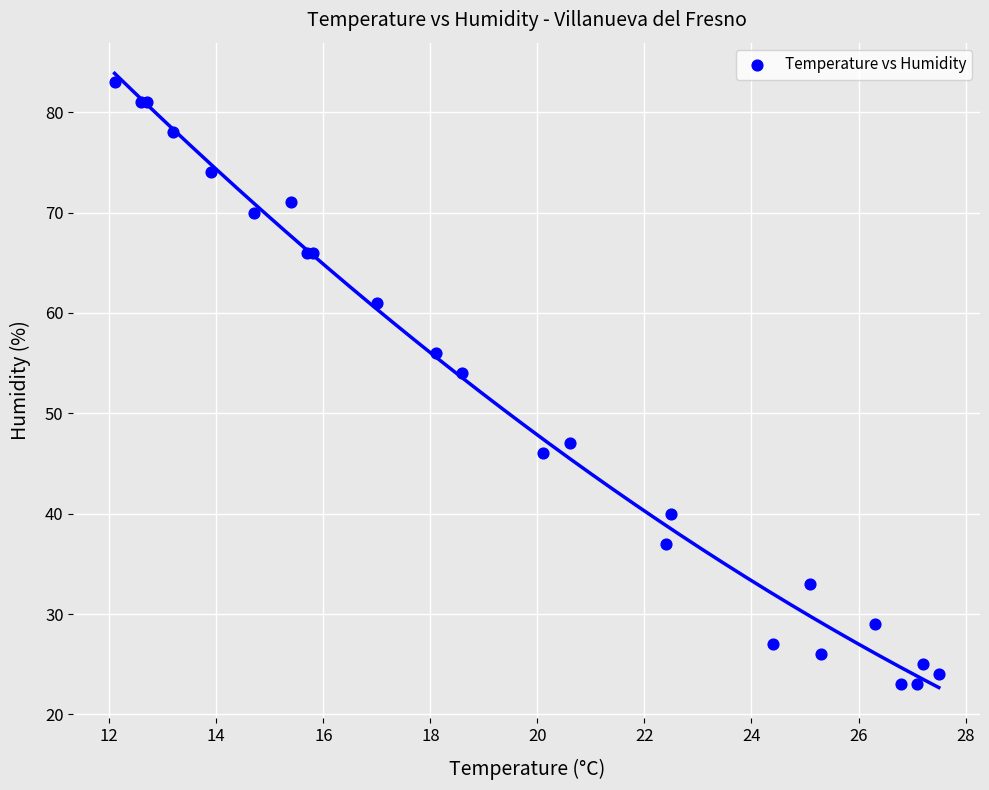

What Y value in the scatter plot is closest to 53?

54